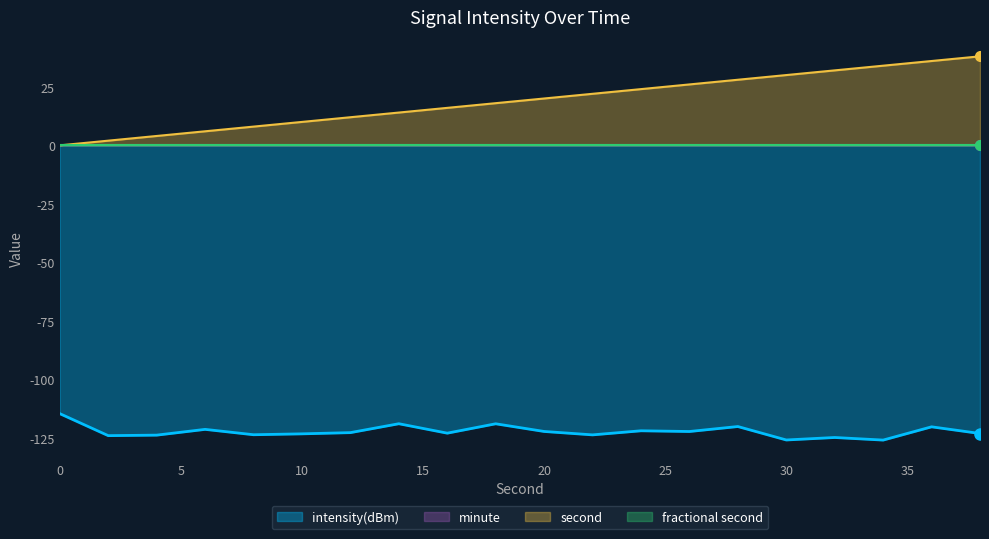

True or false: intensity(dBm) and second cross at least once.

False